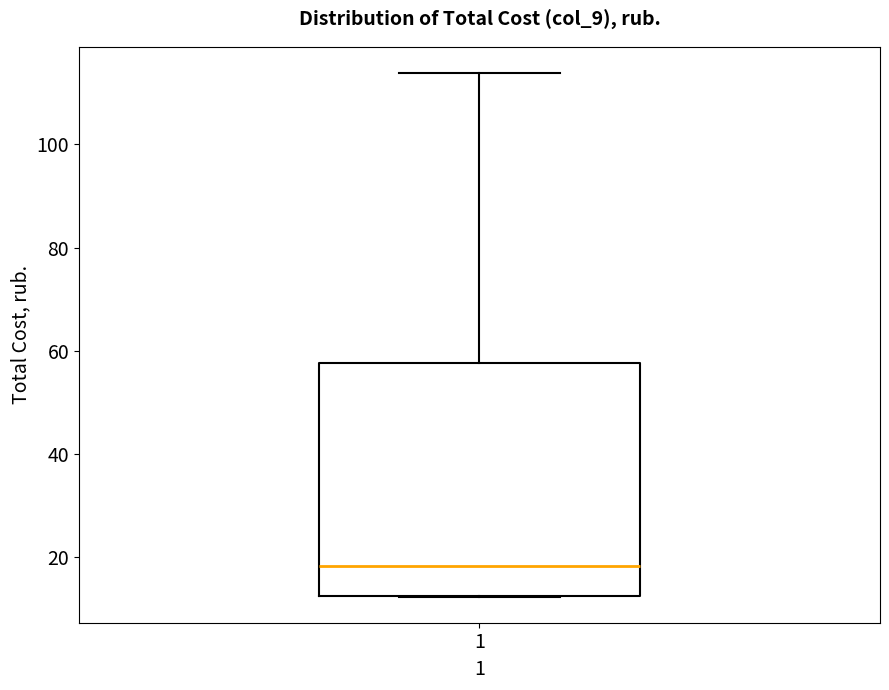

Where does the median line of the box at x = 1 sit on the y-axis? The values are not printed on the chart, so give them approximately, as read against the axis.

18